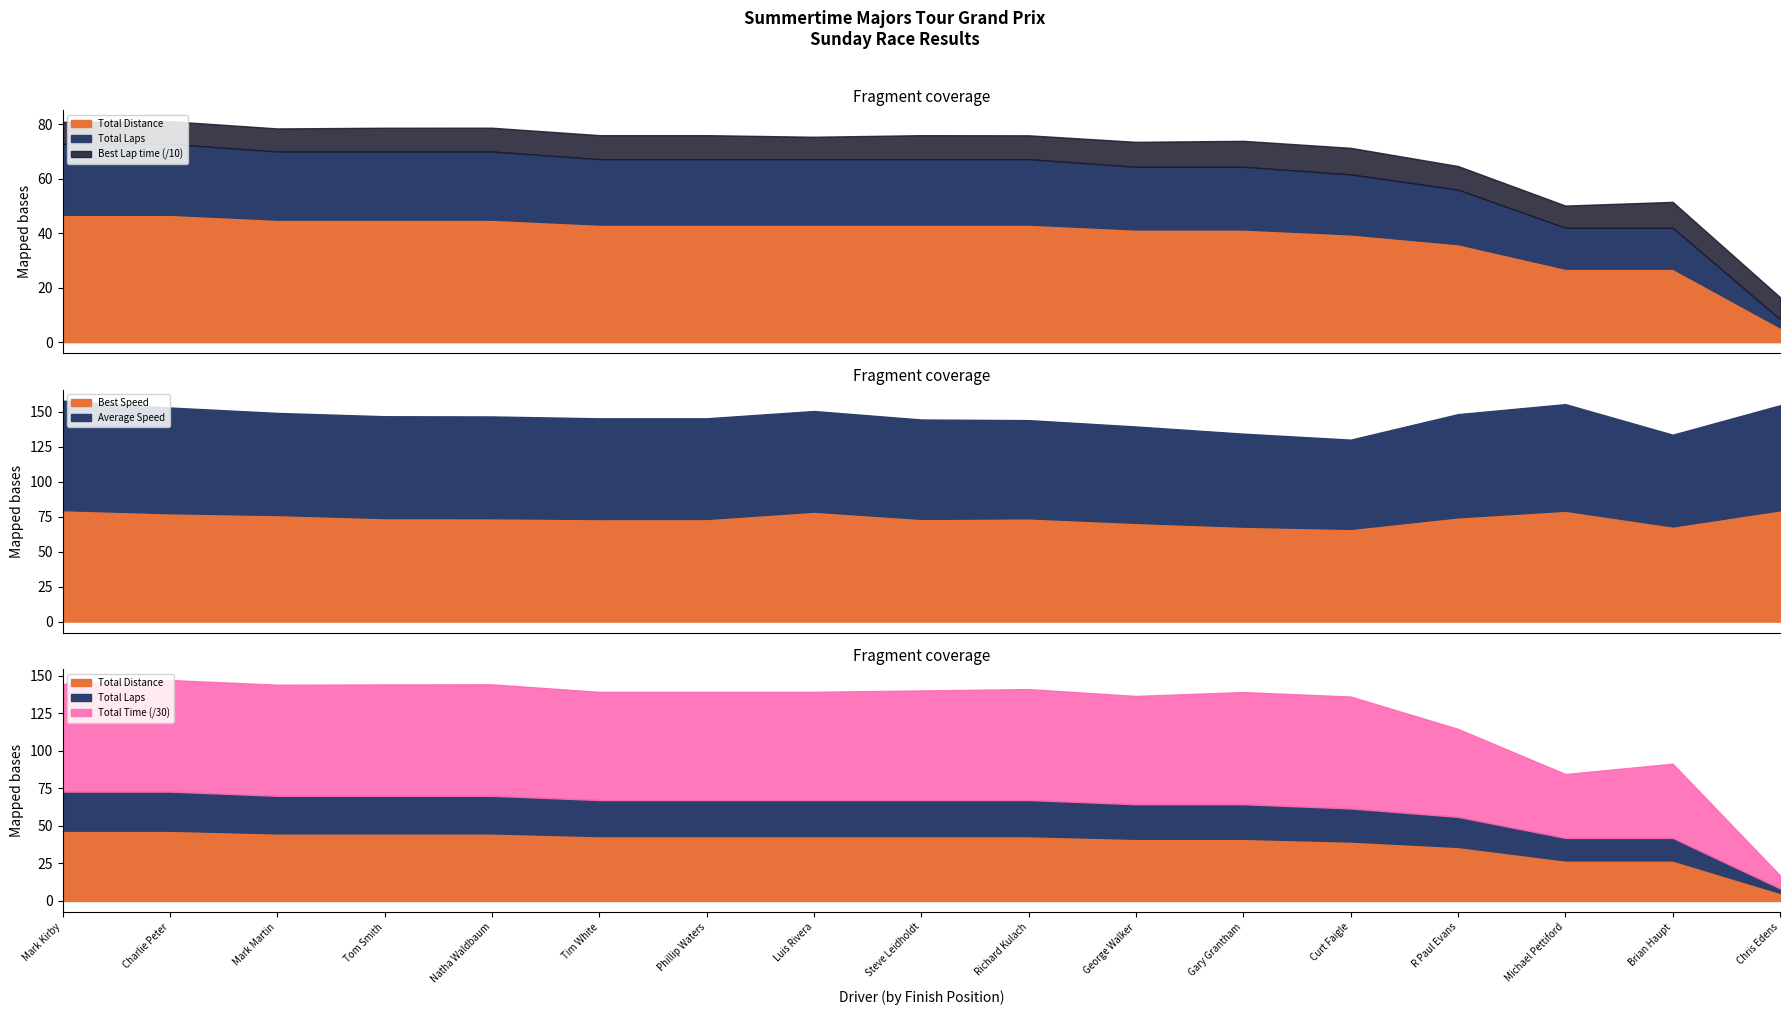

How many lines are shown in the chart?

6